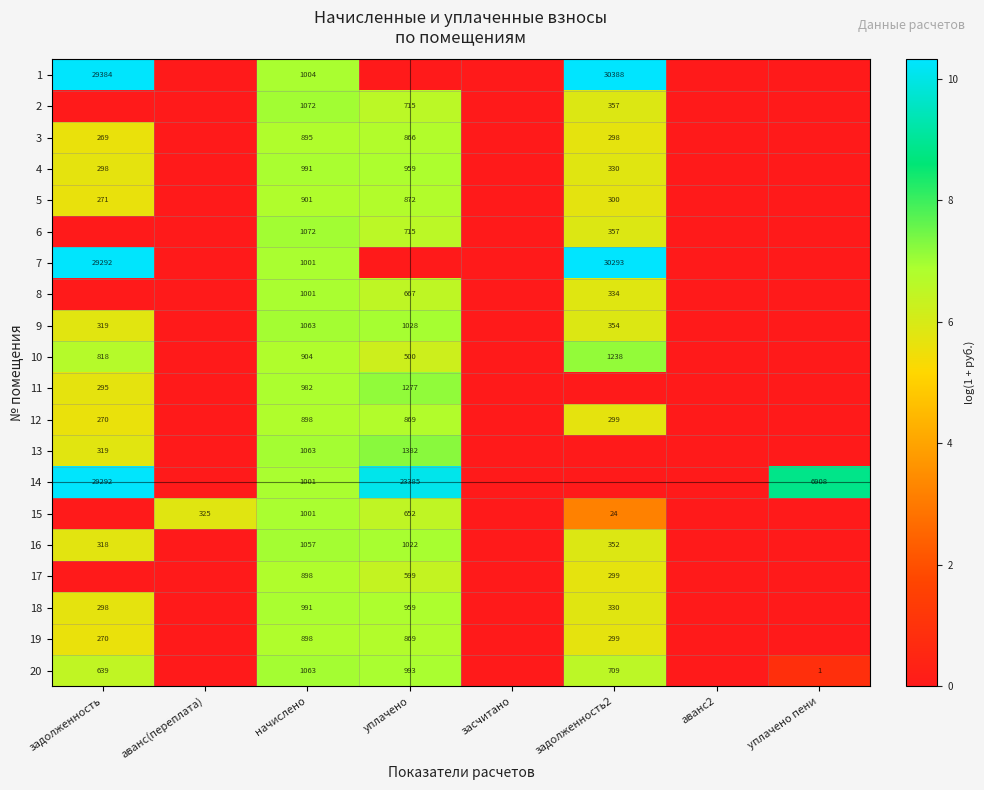

True or false: 2 has a value of 636 at начислено.

False